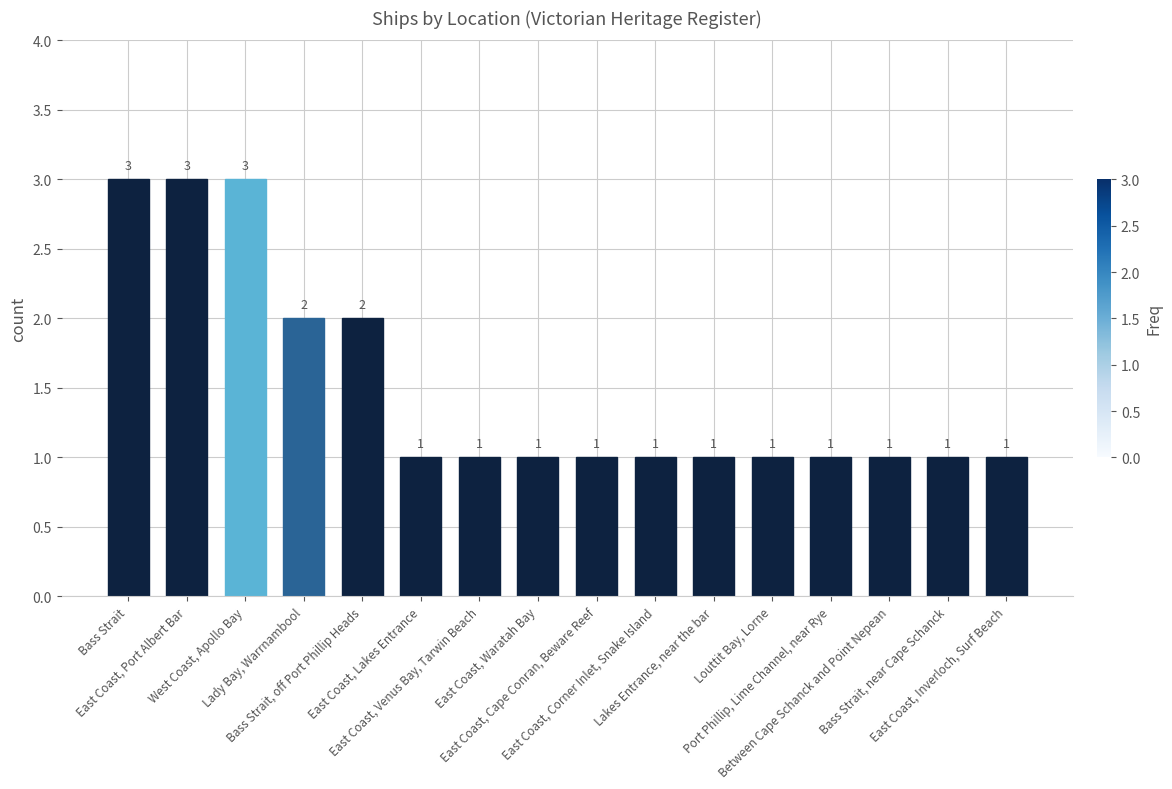

What position from the right is East Coast, Cape Conran, Beware Reef?

8